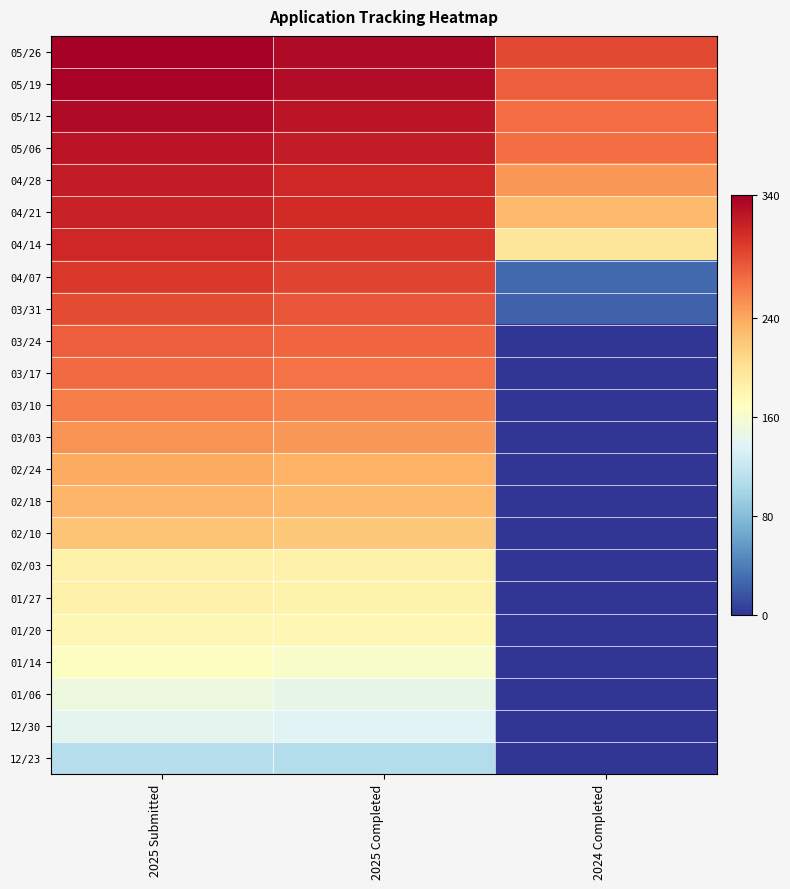

At how many categories does at least one series exceed 135?

3